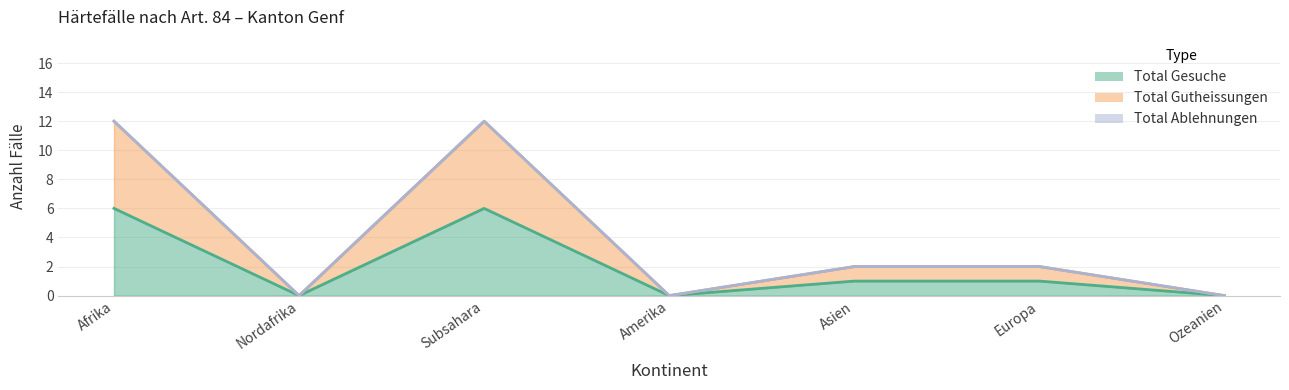

Which series has the largest total across all categories?

Total Gutheissungen